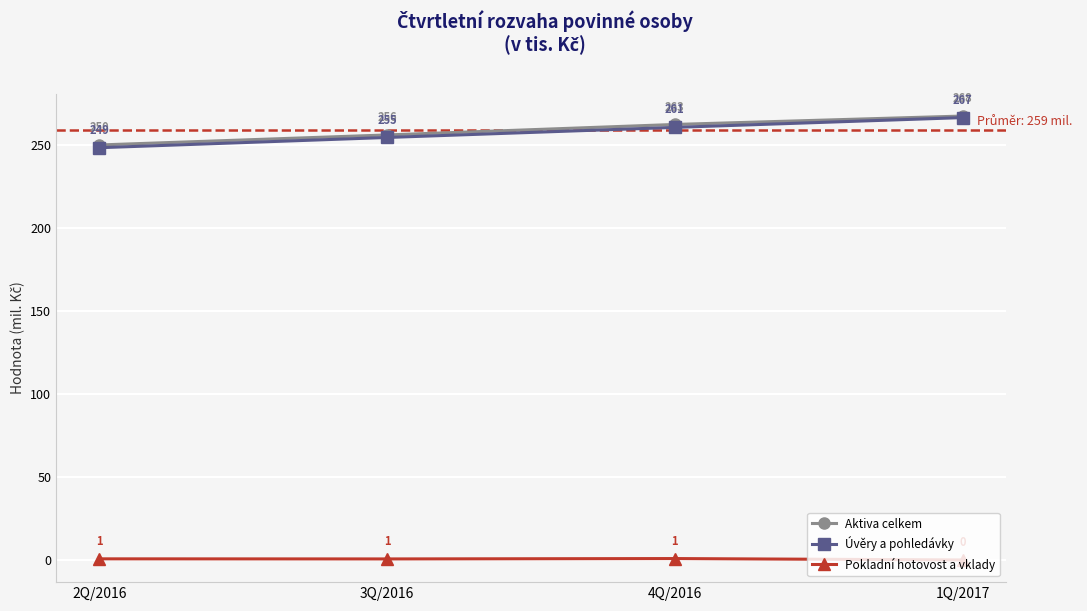

What is the total value across all series at 4Q/2016?

524.4